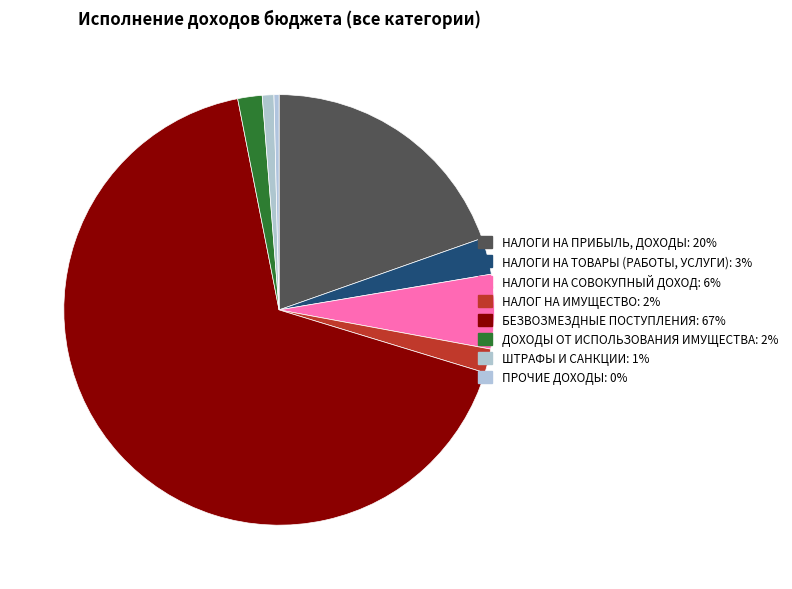

Count the number of slices in the pie.

8